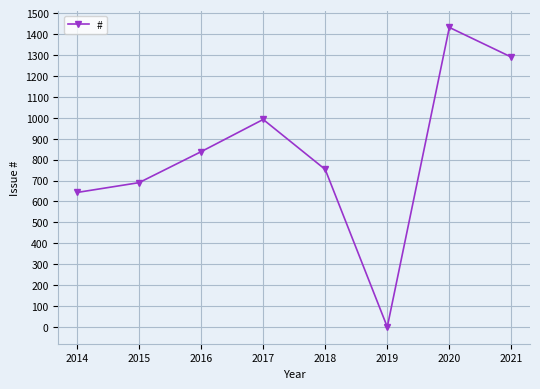

What is the maximum value shown in the chart?

1432